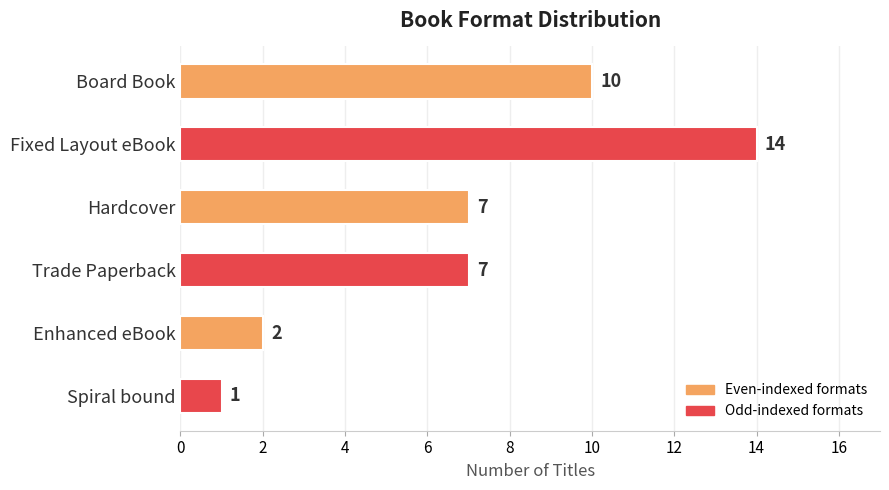

Is it true that the value at Fixed Layout eBook is 14?

True